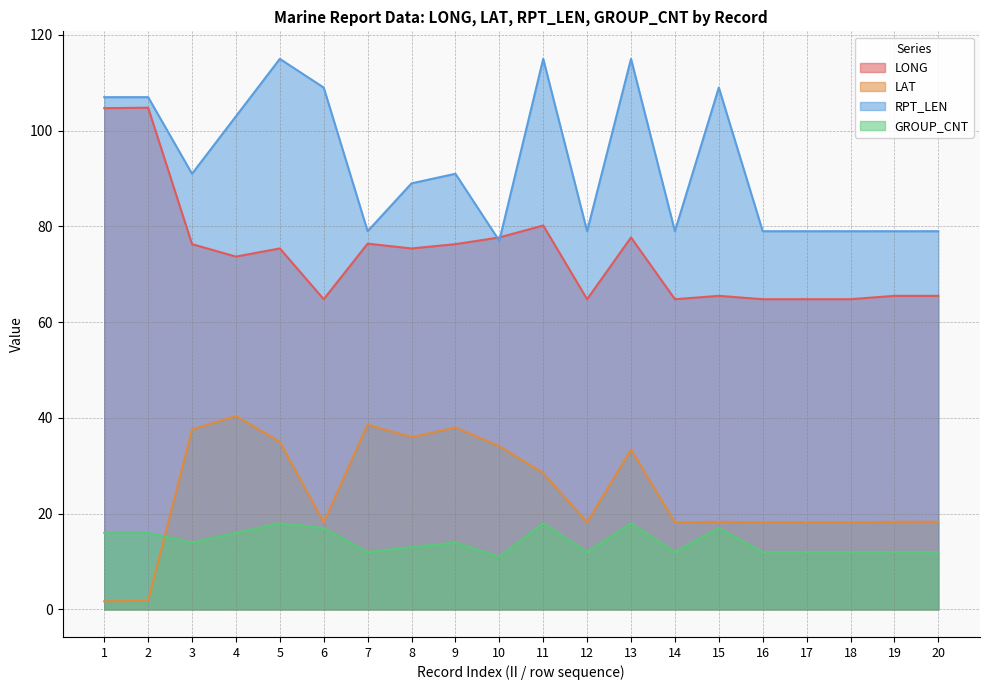

Which category has the highest value across all series?

5